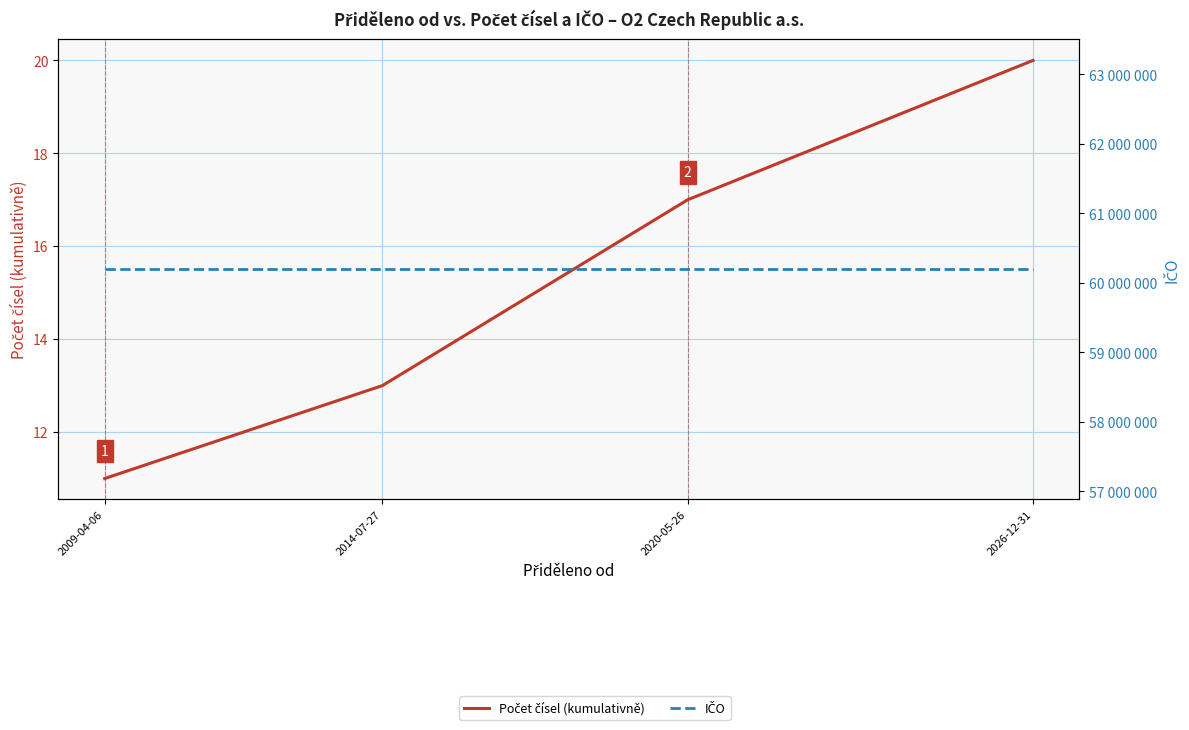

Reading left to right, what are all the values shown in this chart?

Počet čísel (kumulativně): 11	13	17	20
IČO: 60193336	60193336	60193336	60193336